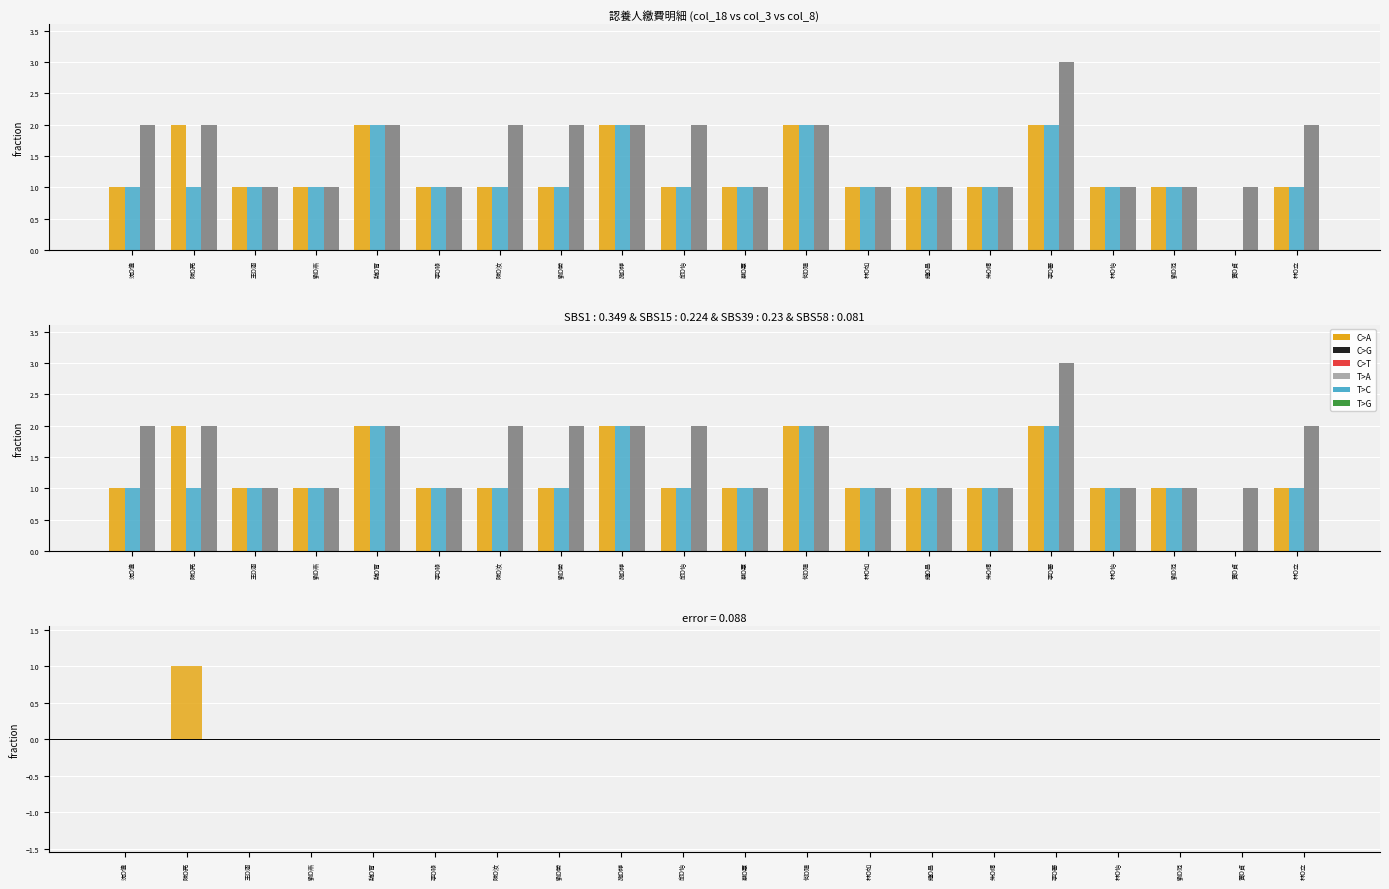

What is the sum of all error (col_18 - col_3) values?

1